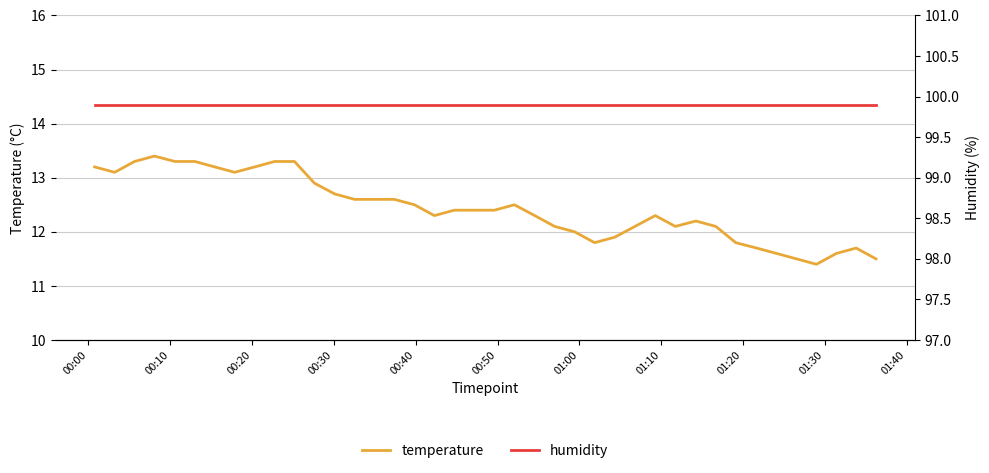

What is the highest value of the humidity series?

99.9